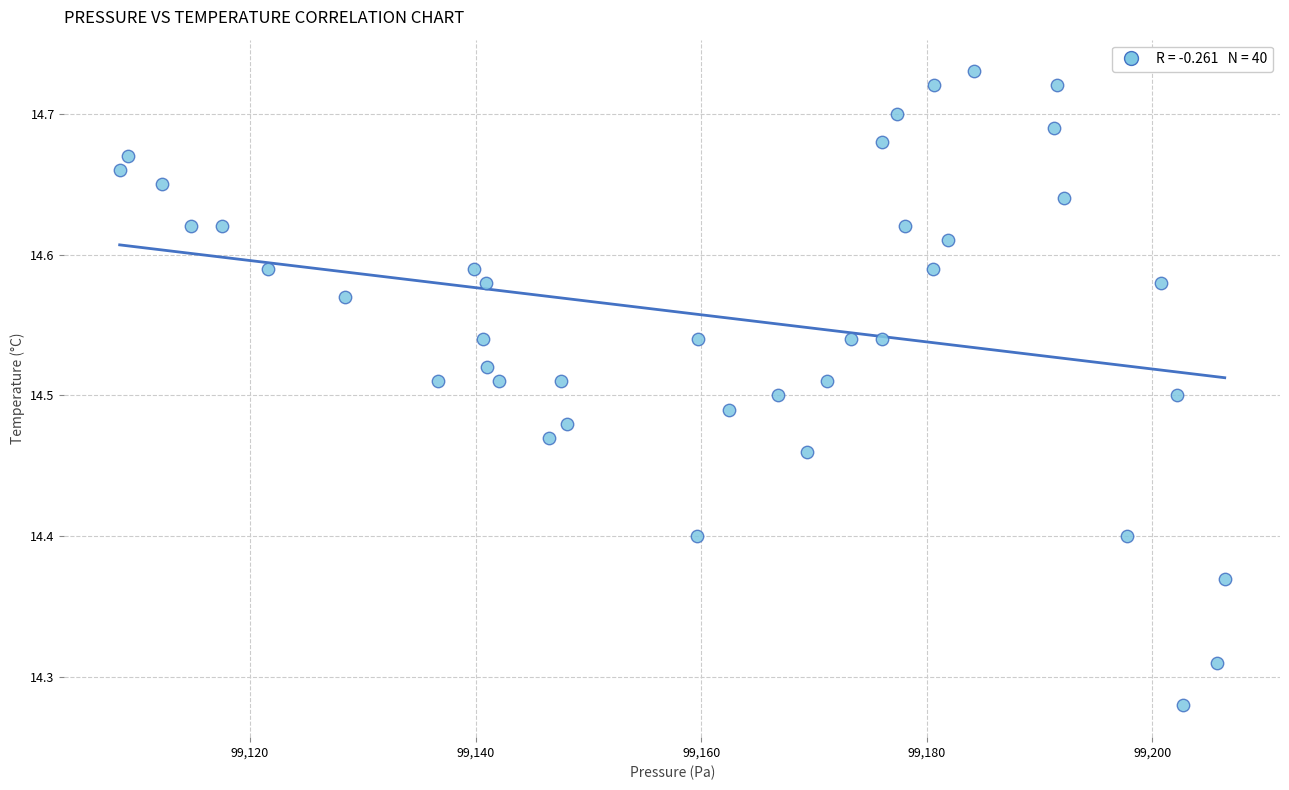

What is the range of X values (max minus min)?

98.0